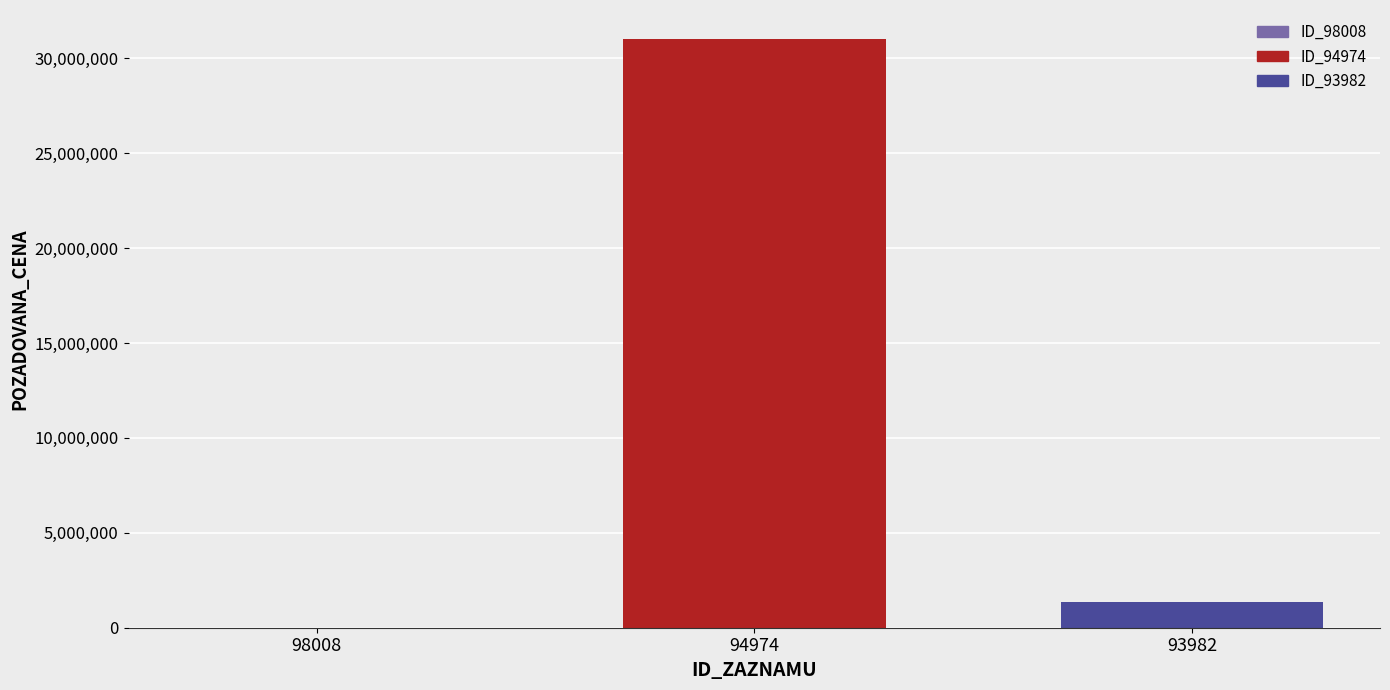

What is the difference between the maximum and second lowest values?

29621500